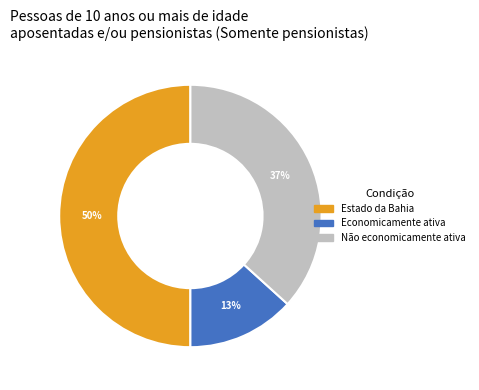

Do Estado da Bahia and Não economicamente ativa together represent more than half of the pie?

Yes